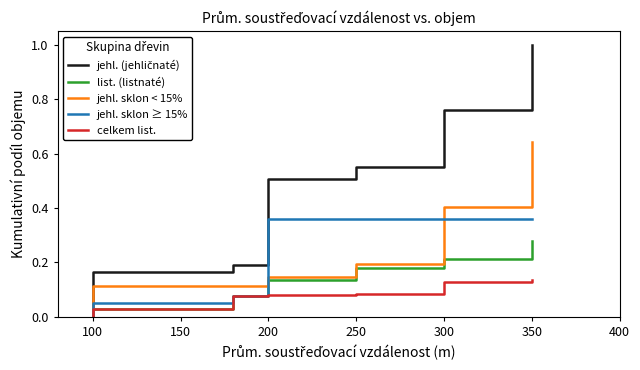

Between 150 and 50, which is larger?

150